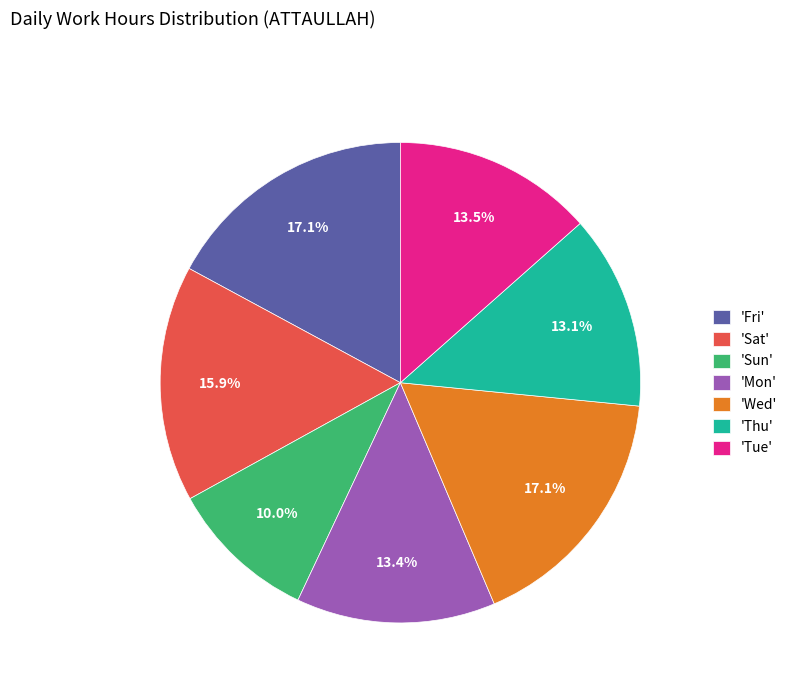

What portion of the pie excludes 'Thu'?

86.9%